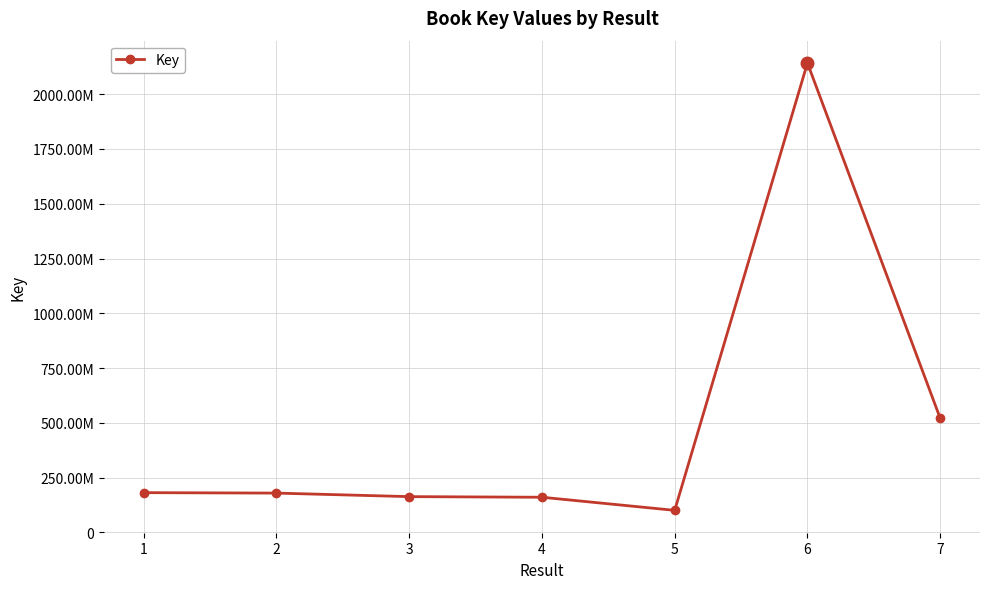

Reading left to right, extract all data points from this chart.

181642670	179635470	163494920	160695227	100862448	2142330096	521361581